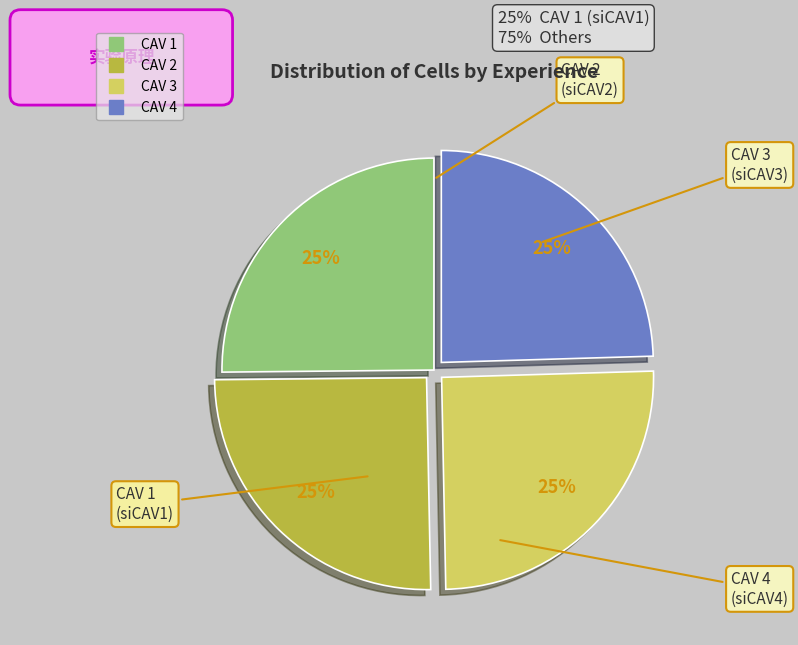

What is the ratio of the value at CAV 4 to the value at CAV 3?

1.0